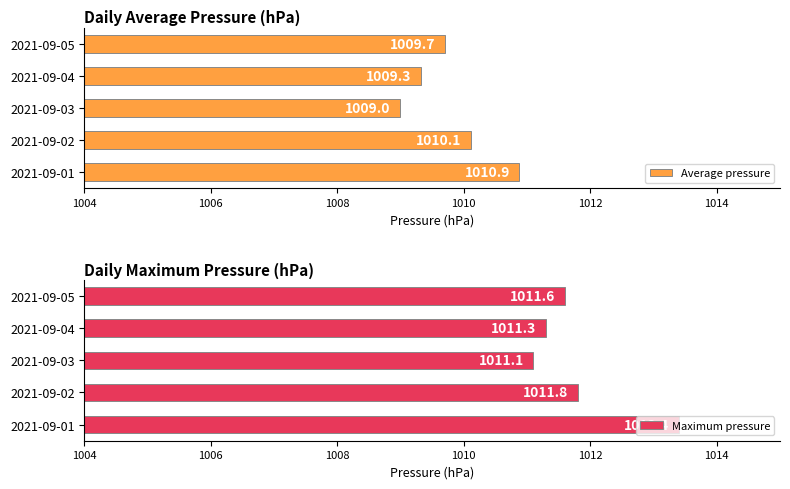

What is the sum of the Average pressure values at 2021-09-05 and 2021-09-01?

2020.6